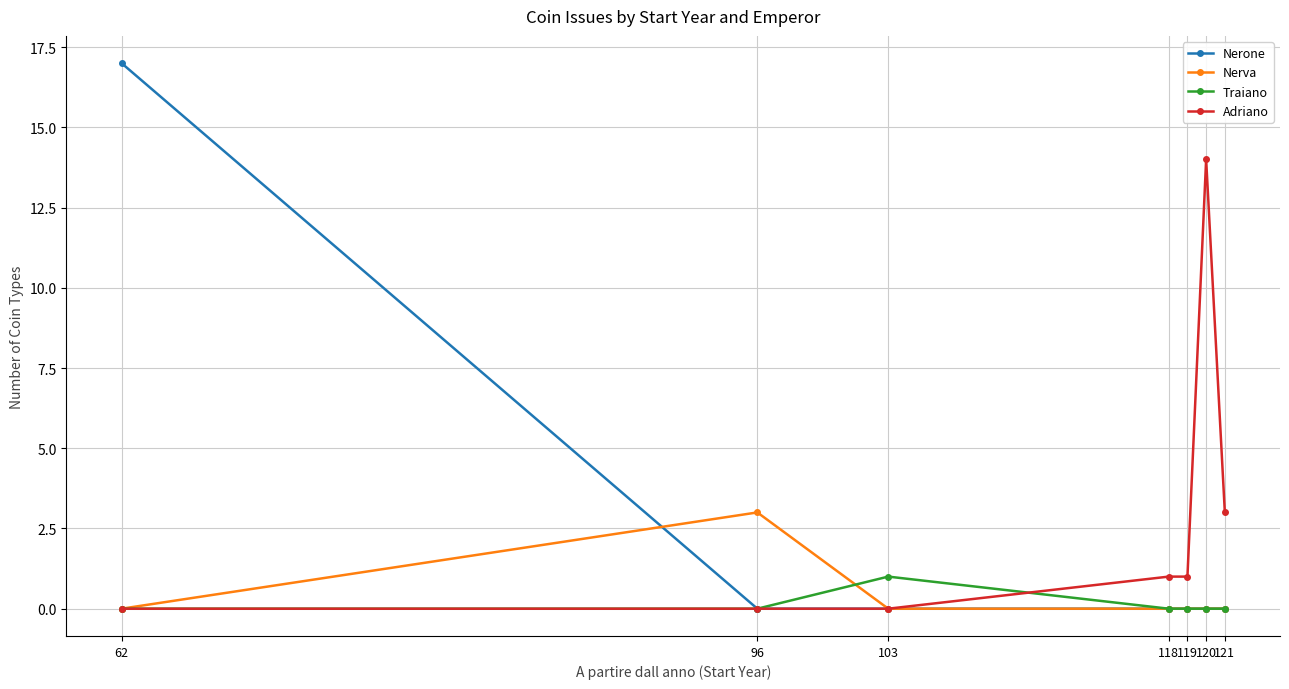

Is this an area chart (filled region under the line)?

No